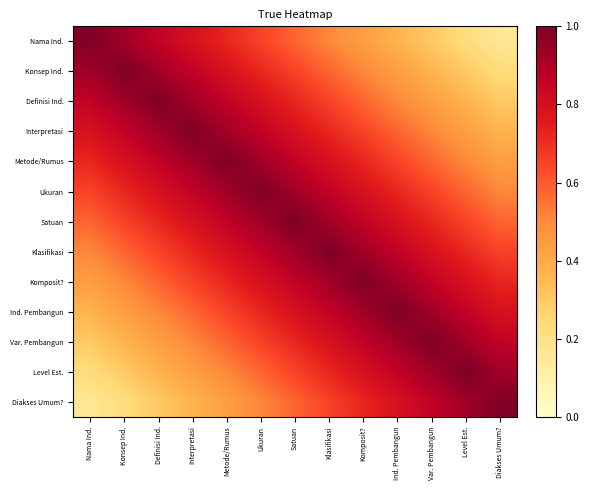

Which label corresponds to the largest value in the chart?

Nama Ind.